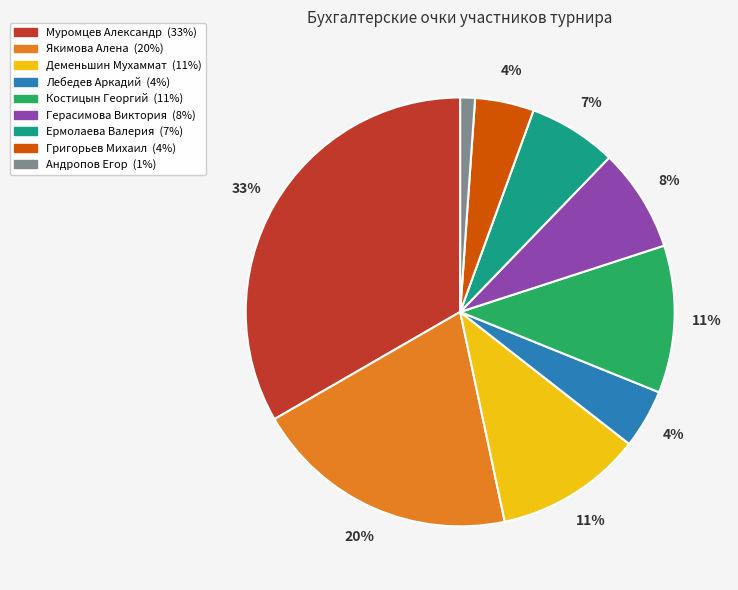

Does any single category account for the majority?

No